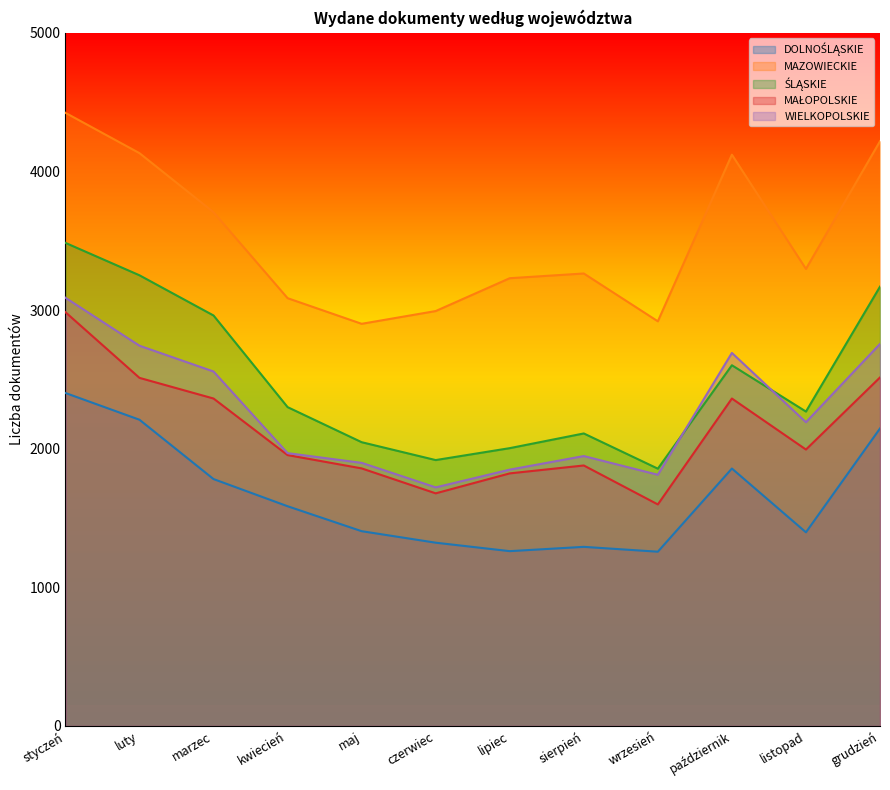

True or false: MAŁOPOLSKIE and MAZOWIECKIE cross at least once.

False